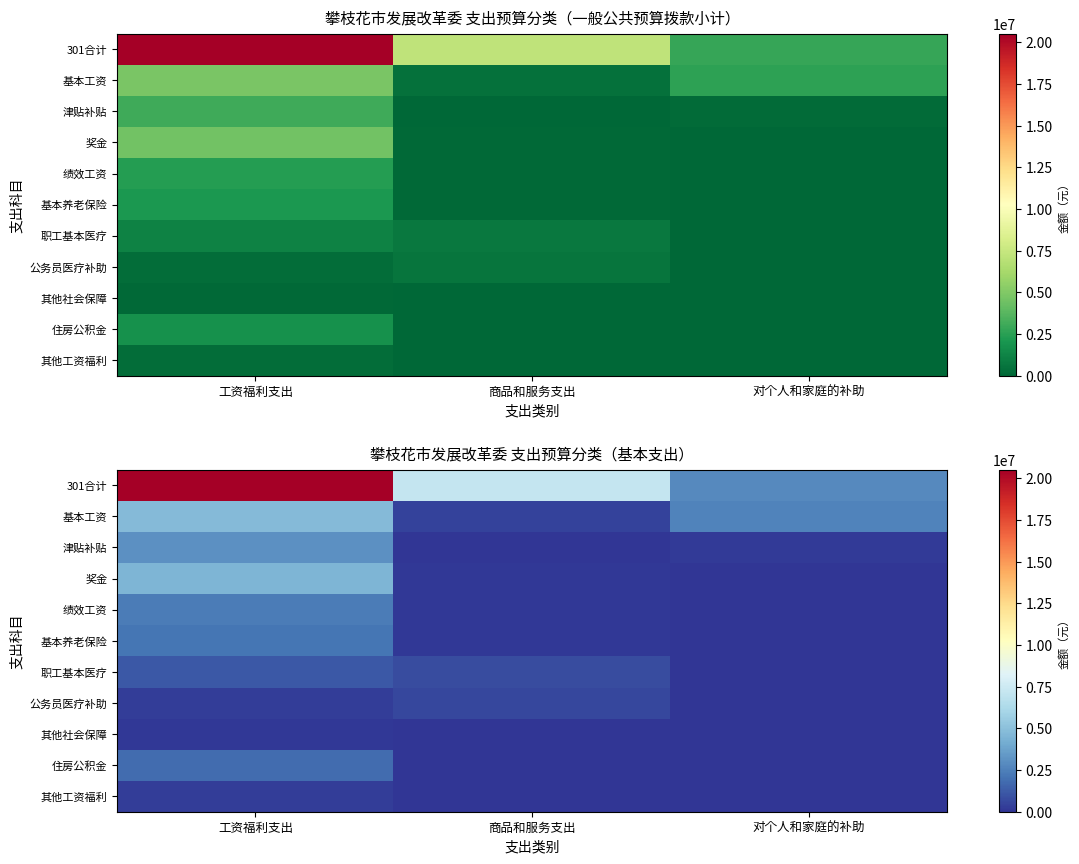

What is the total value across all series at 对个人和家庭的补助?

5706919.8